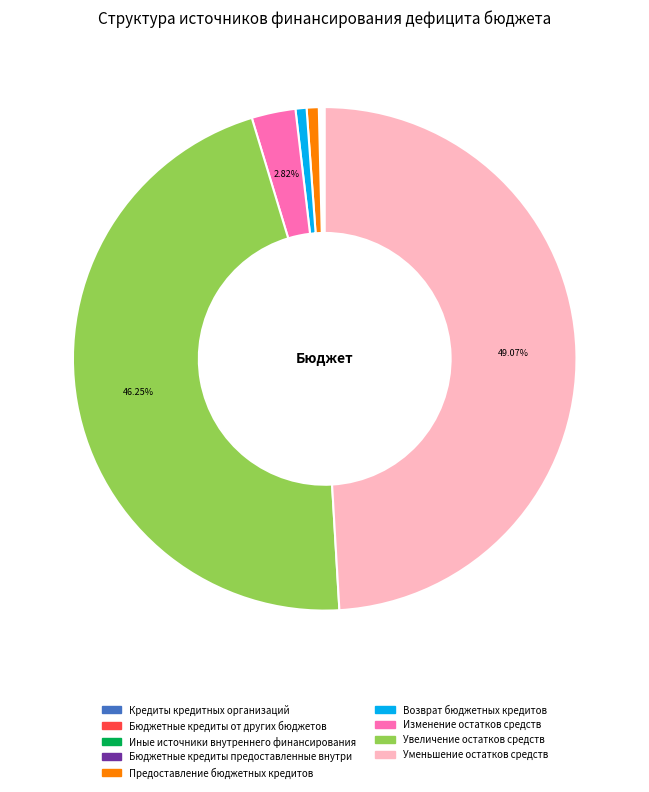

Does Изменение остатков средств account for over 50% of the chart?

No